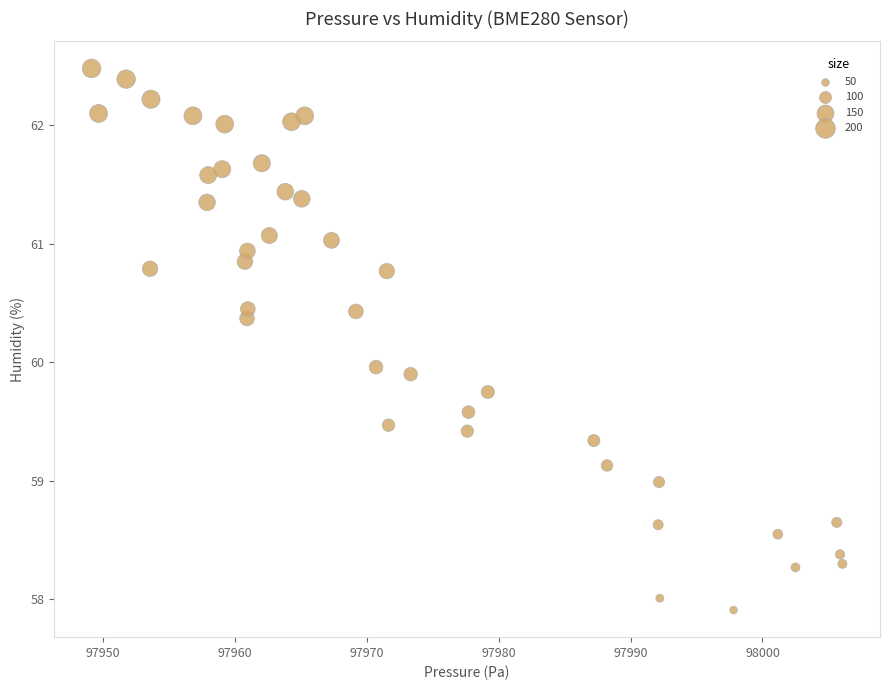

What is the range of X values (max minus min)?

56.9